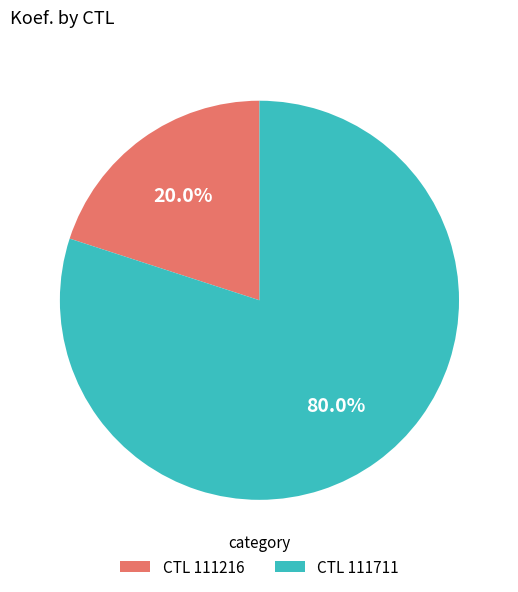

Between CTL 111711 and CTL 111216, which is larger?

CTL 111711